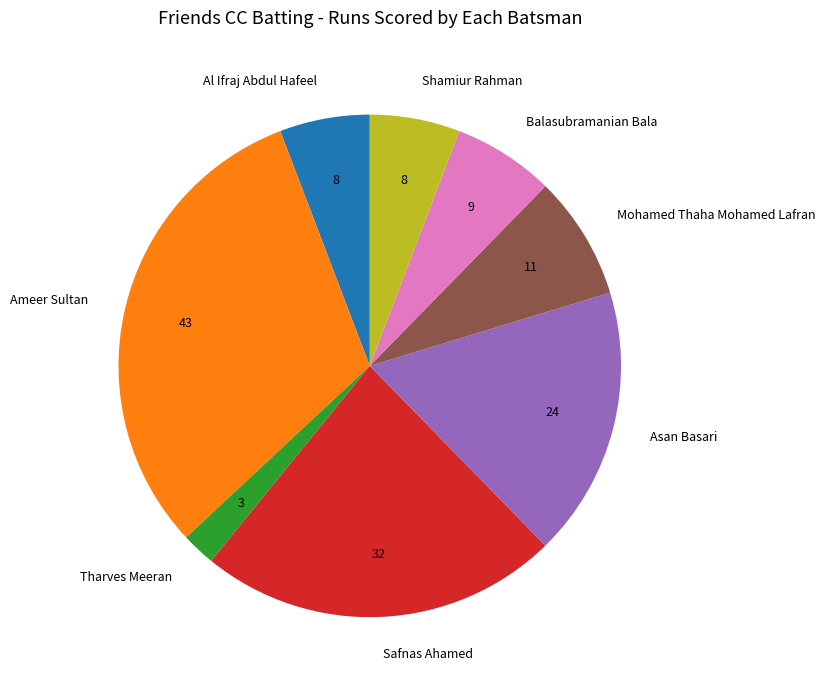

Approximately how many times larger is the value at Safnas Ahamed compared to Al Ifraj Abdul Hafeel?

4.0